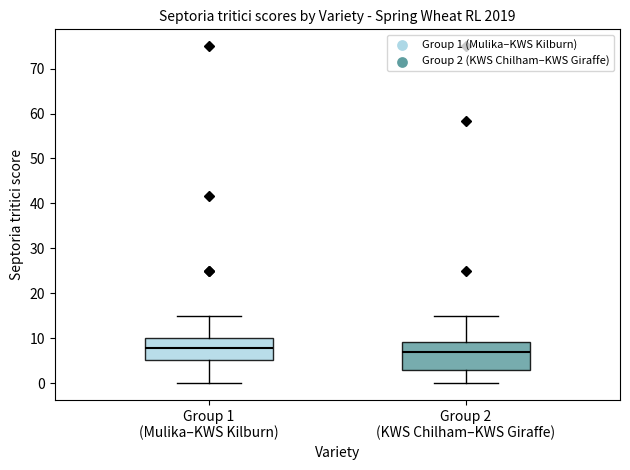

Reading left to right, read every box against the y-axis: the position of its median line, the range the box covers, and the ends of its whiskers. The values are not printed on the chart, so give them approximately, as read against the axis.

Group 1 (Mulika–KWS Kilburn): median 8, box 5 to 10, whiskers 0 to 15
Group 2 (KWS Chilham–KWS Giraffe): median 7, box 3 to 9, whiskers 0 to 15